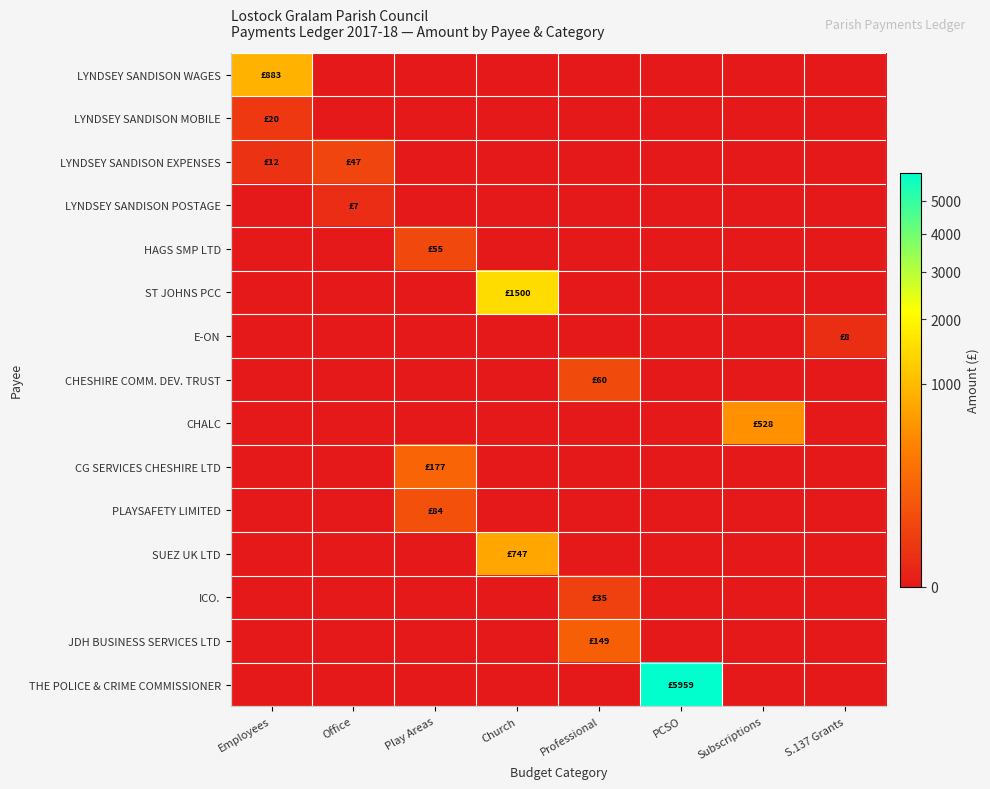

Which category has the highest value across all series?

PCSO